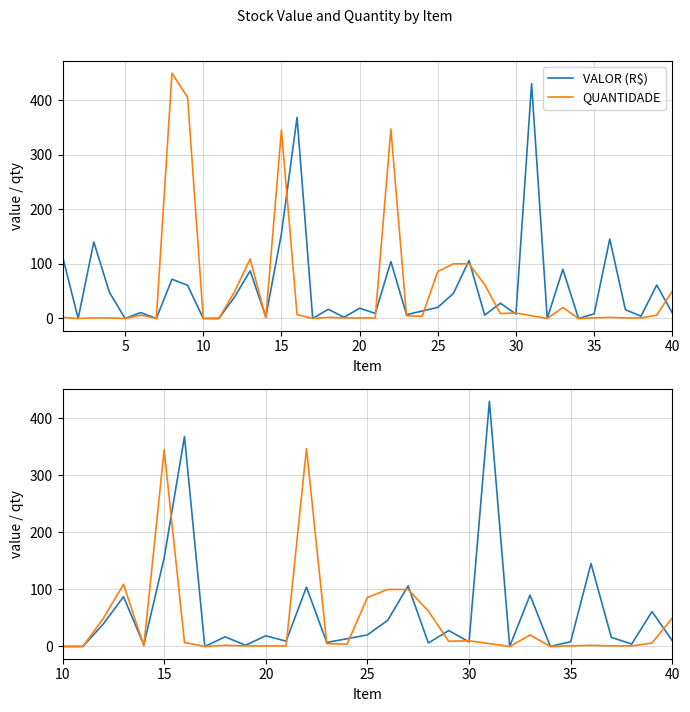

How many times do VALOR (R$) and QUANTIDADE cross each other?

12